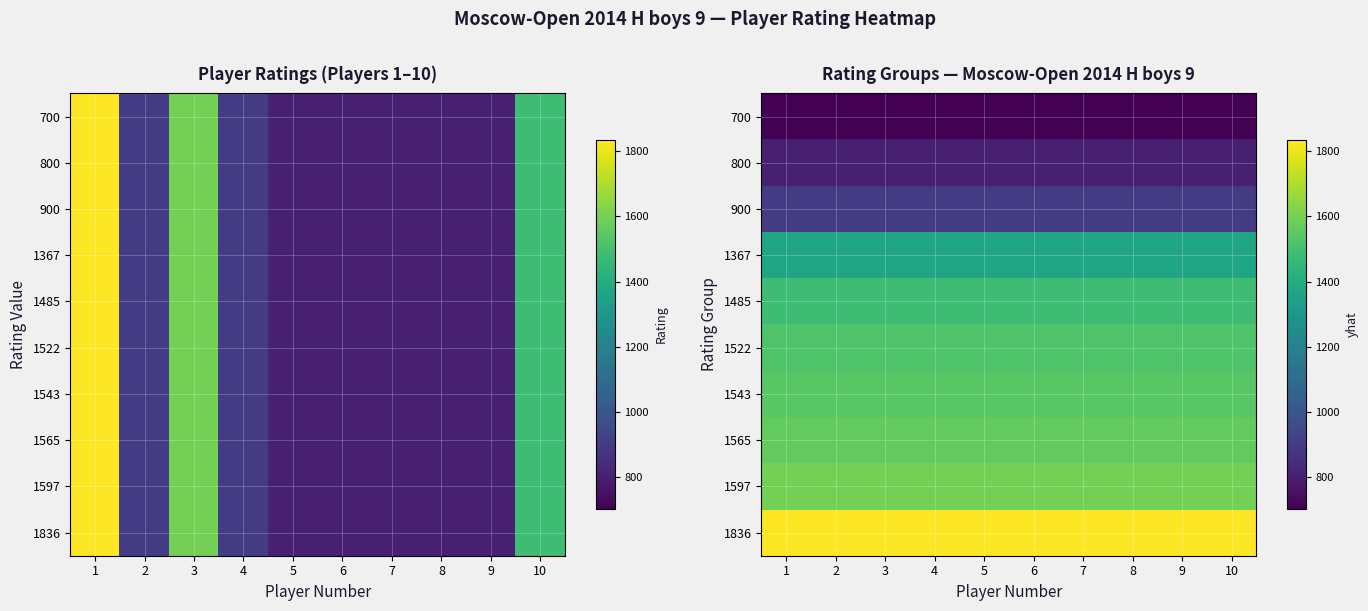

List the series in order of their peak value, highest first.

1836, 1597, 1565, 1543, 1522, 1485, 1367, 900, 800, 700